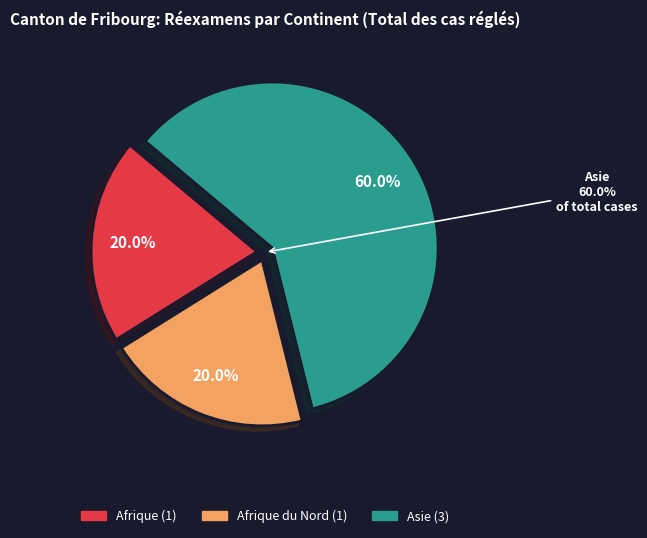

Is there a majority slice in this chart?

Yes